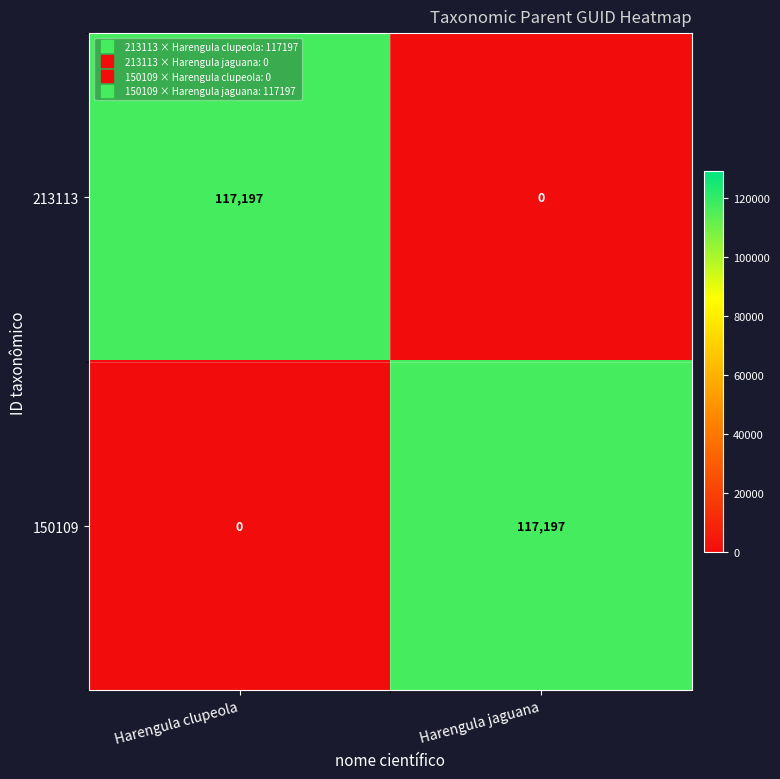

What is the sum of the 150109 values at Harengula clupeola and Harengula jaguana?

117197